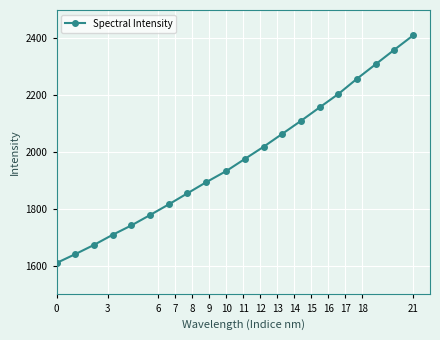

What is the sum of all values?

39530.8